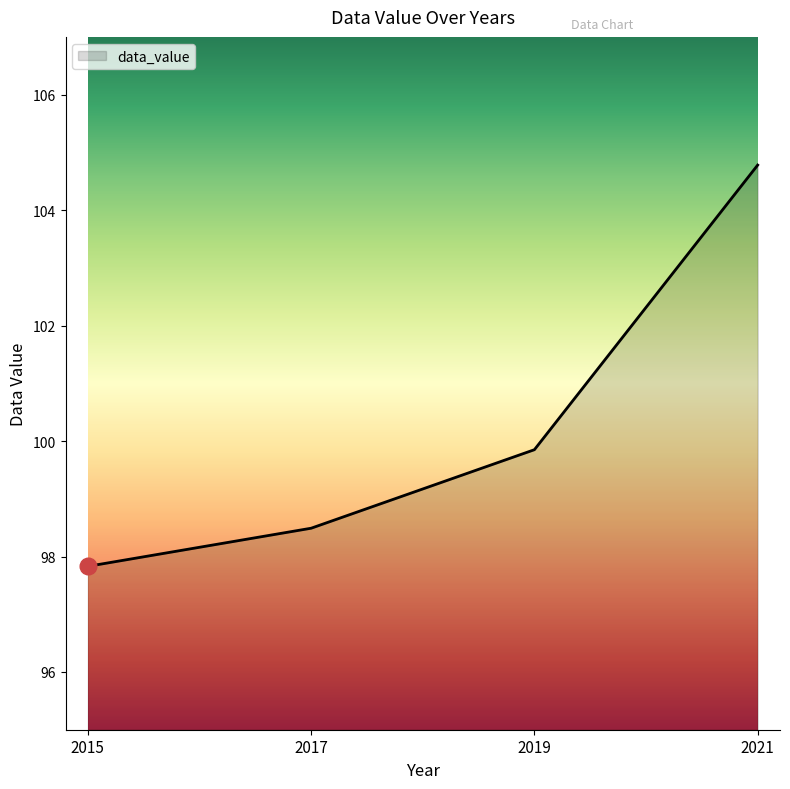

True or false: there are more than 0 points higher than both neighbors.

False